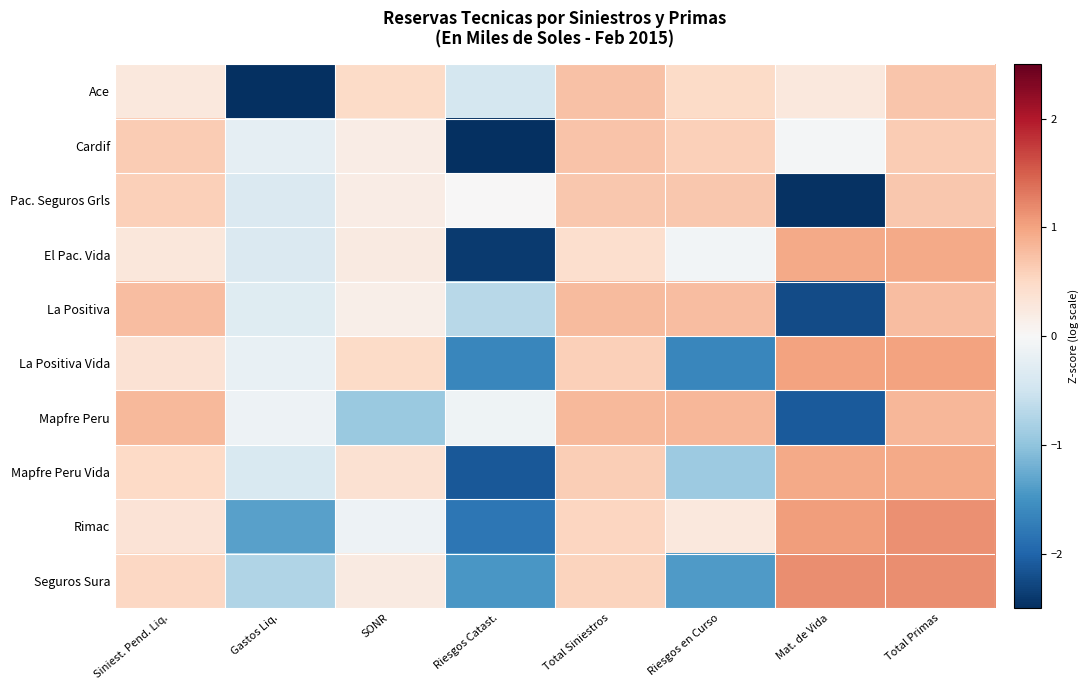

Rank the series by their maximum value, from lowest to highest.

Pac. Seguros Grls, Cardif, Ace, La Positiva, Mapfre Peru, Mapfre Peru Vida, El Pac. Vida, La Positiva Vida, Rimac, Seguros Sura